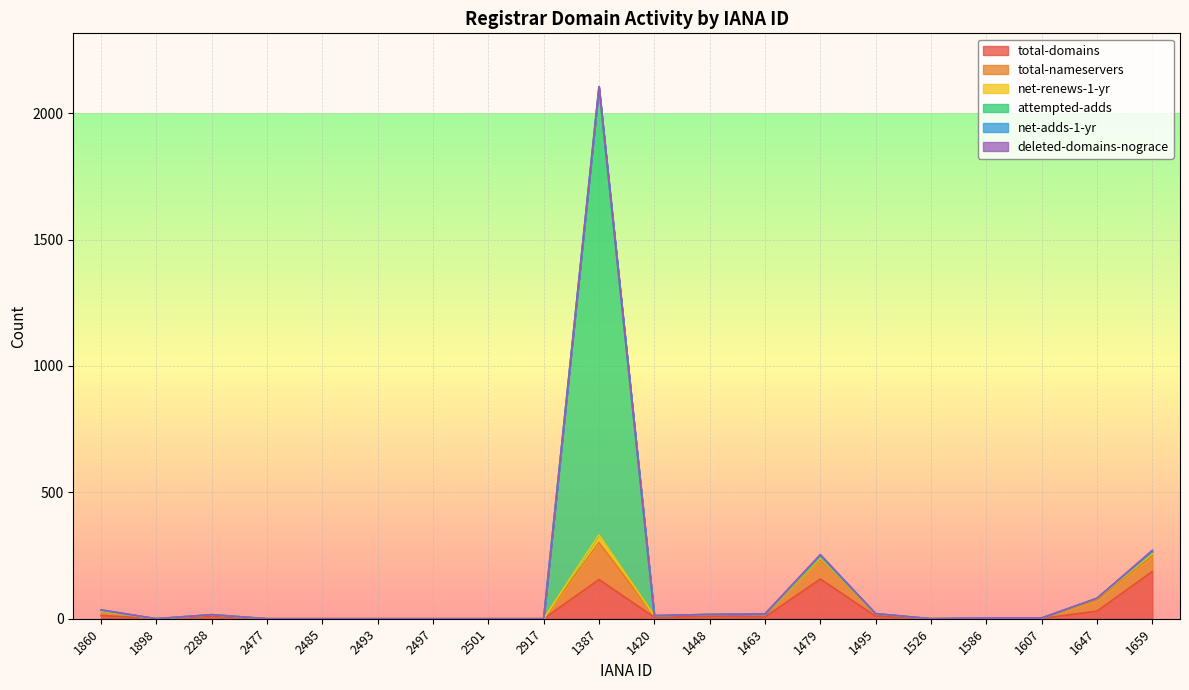

Is the value of total-nameservers at 1647 greater than the value of deleted-domains-nograce at 2501?

Yes